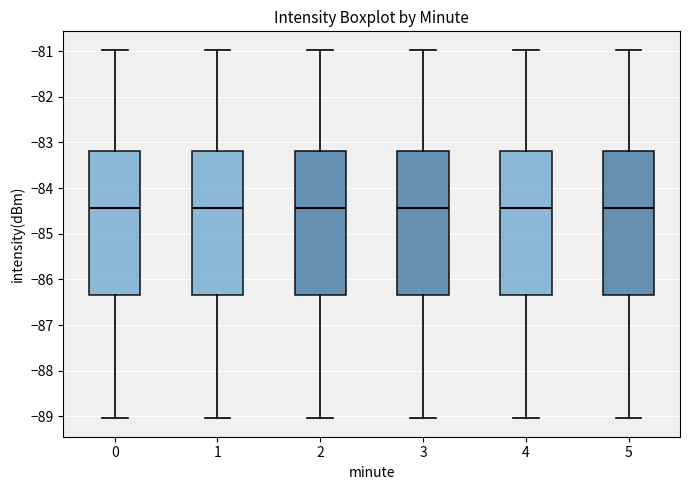

Reading left to right, transcribe this box plot: for each box, give where its median line is, the range the box spans, and where its two whiskers end, as read against the y-axis. The values are not printed on the chart, so give them approximately, as read against the axis.

0: median -84.4, box -86.3 to -83.2, whiskers -89.0 to -81.0
1: median -84.4, box -86.3 to -83.2, whiskers -89.0 to -81.0
2: median -84.4, box -86.3 to -83.2, whiskers -89.0 to -81.0
3: median -84.4, box -86.3 to -83.2, whiskers -89.0 to -81.0
4: median -84.4, box -86.3 to -83.2, whiskers -89.0 to -81.0
5: median -84.4, box -86.3 to -83.2, whiskers -89.0 to -81.0